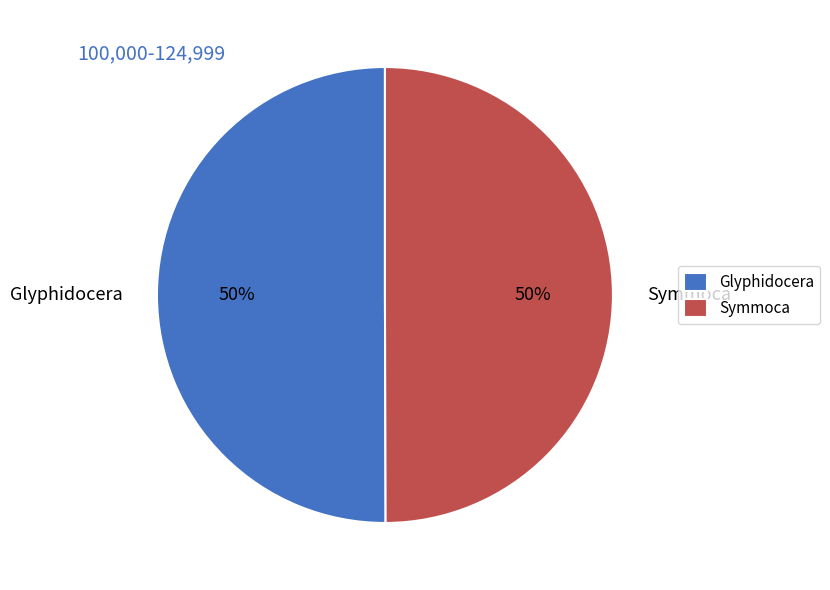

To the nearest percent, what percentage of the pie is Glyphidocera?

50%